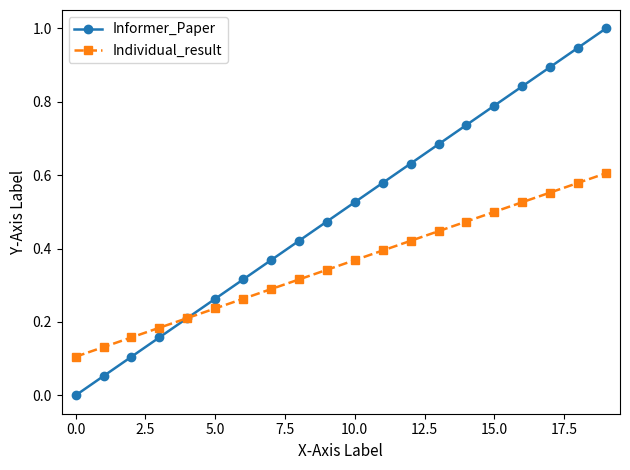

True or false: Individual_result has more than 0 points higher than both neighbors.

False